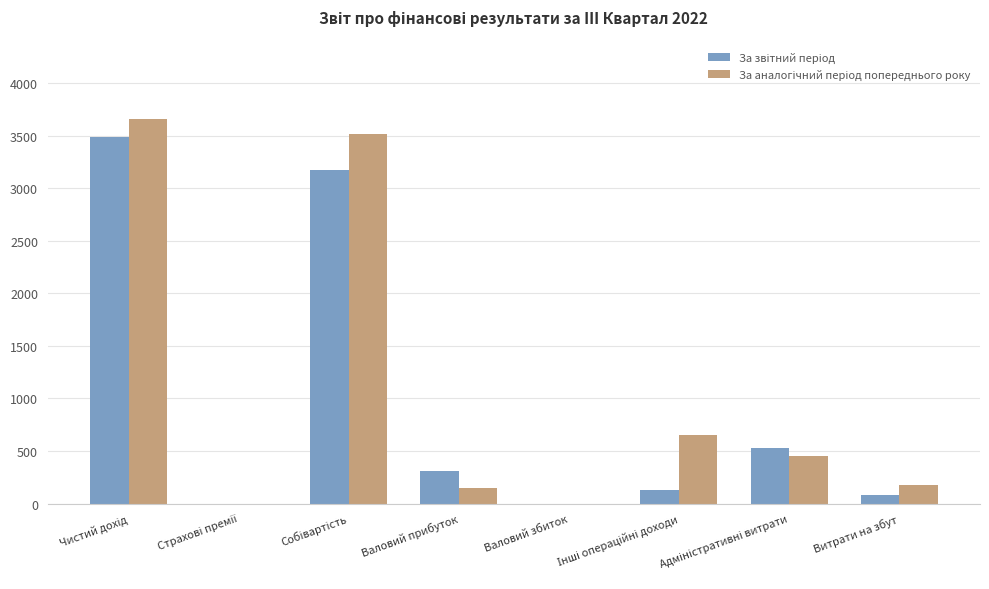

Are the bars horizontal?

No